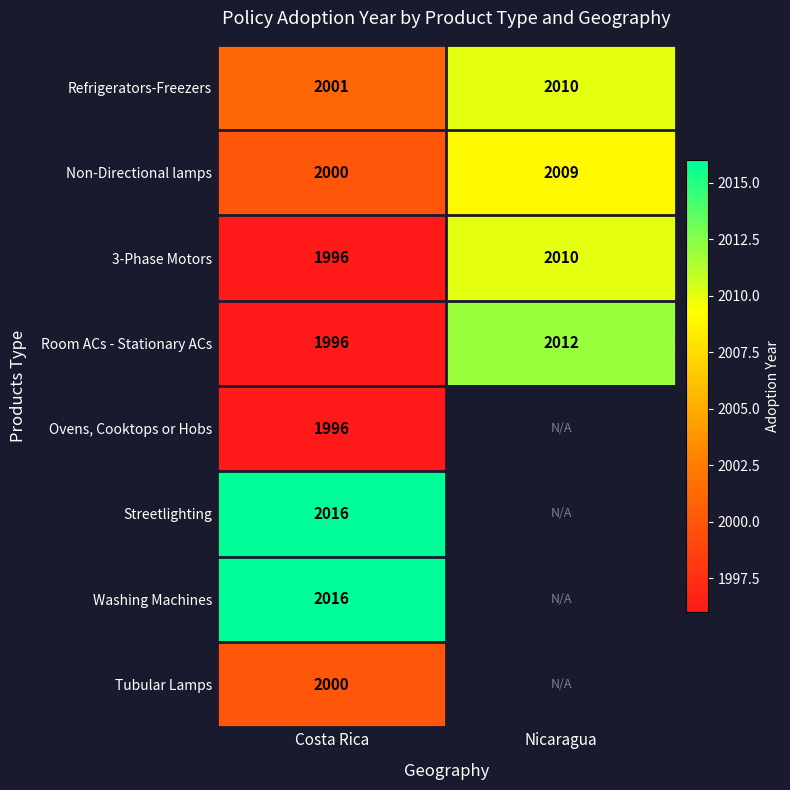

Which category has the highest value in the Non-Directional lamps series?

Nicaragua